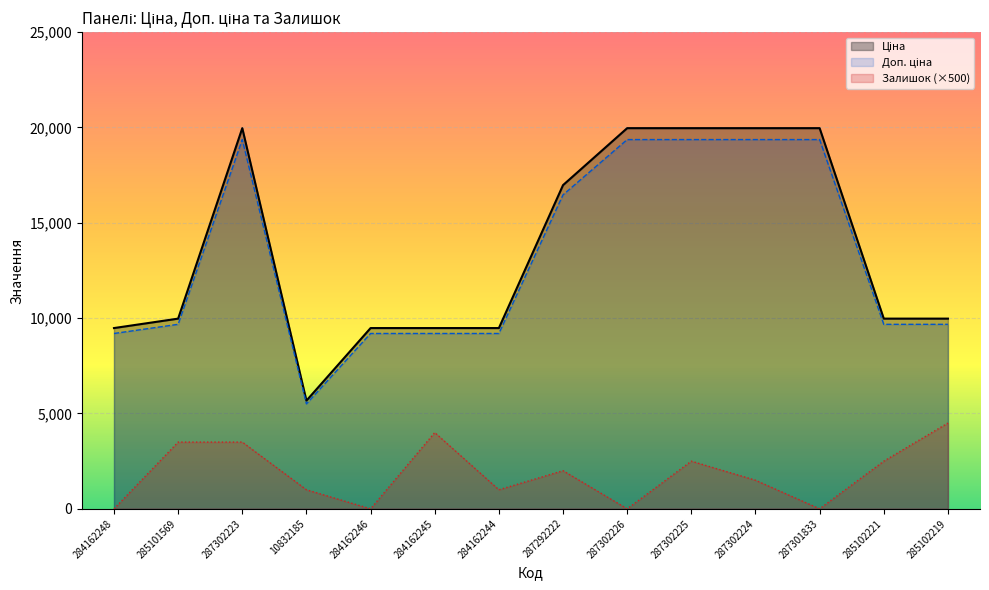

At which category is the sum across all series the highest?

287302223